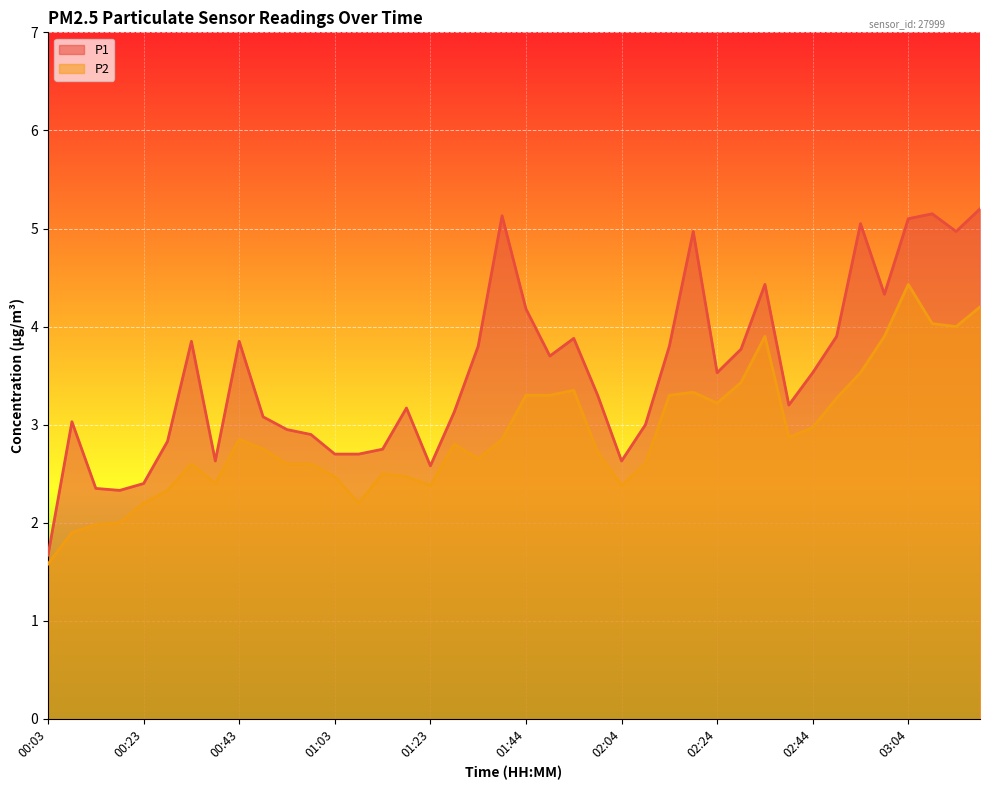

True or false: P1 and P2 intersect in this chart.

False